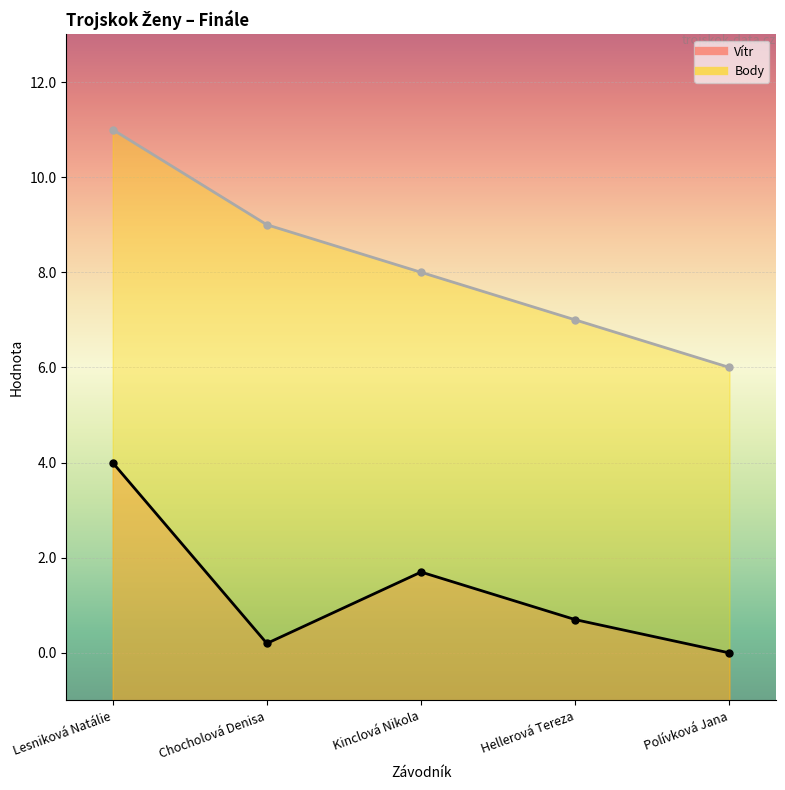

How many values in Vítr are above zero?

4